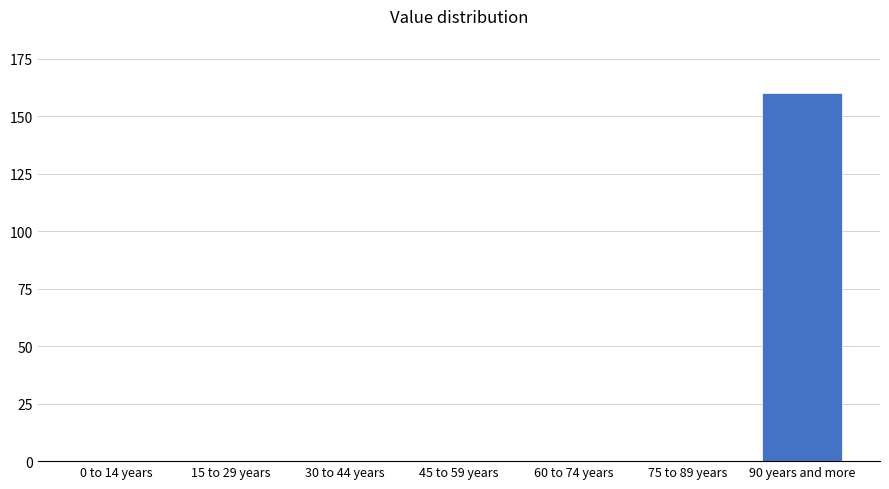

Reading right to left, extract all data points from this chart.

90 years and more=160	75 to 89 years=0	60 to 74 years=0	45 to 59 years=0	30 to 44 years=0	15 to 29 years=0	0 to 14 years=0